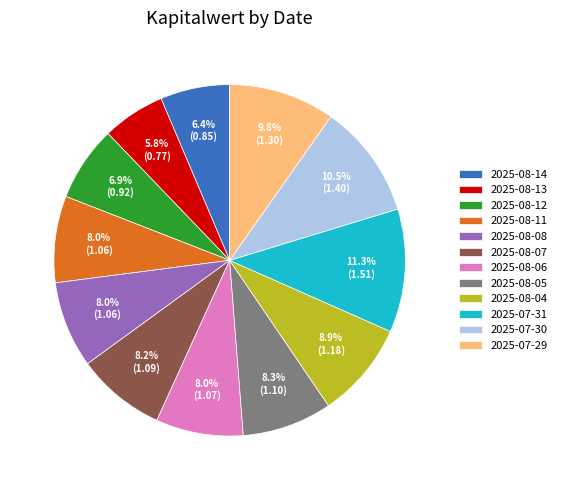

True or false: 2025-08-13 accounts for 6% of the total.

True